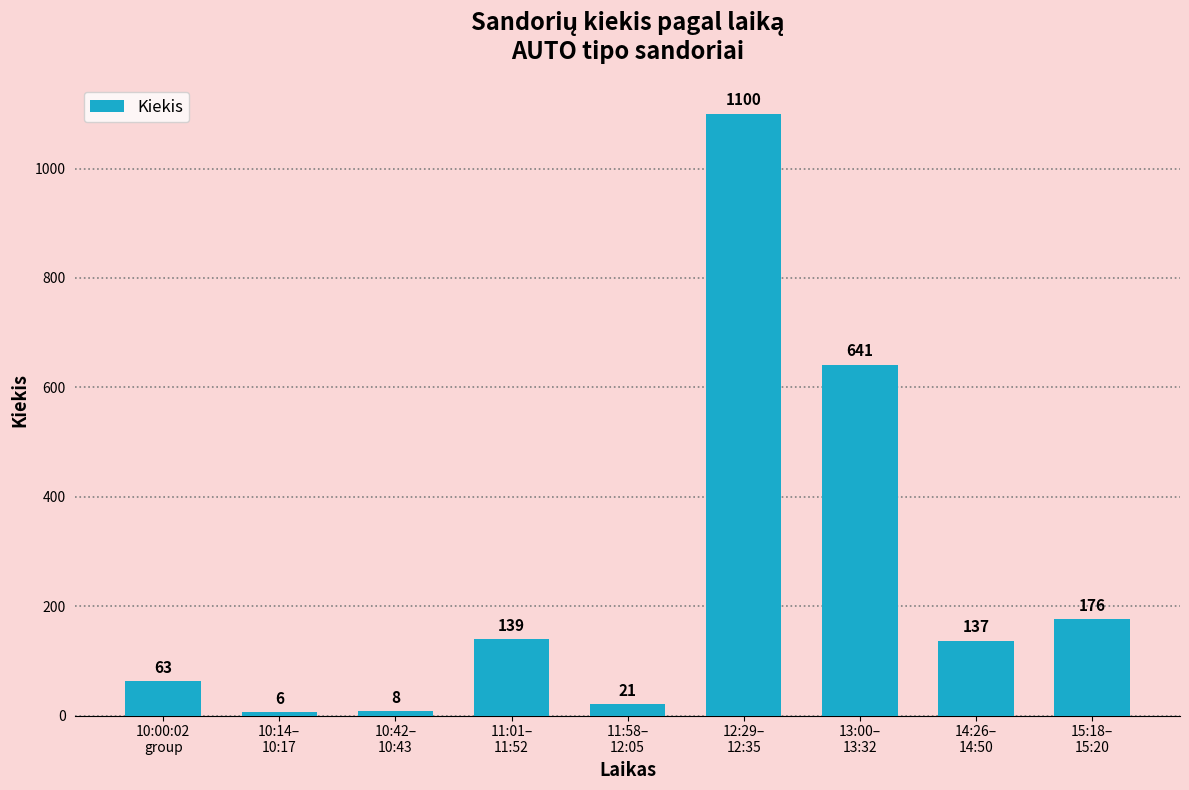

What is the change in value from 11:01–
11:52 to 13:00–
13:32?

+502